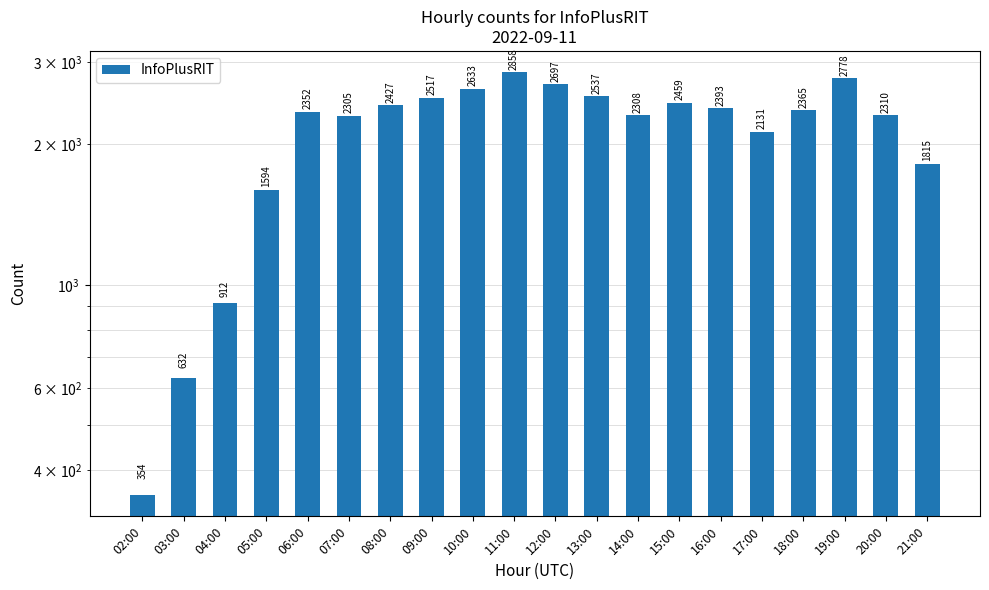

What is the difference between the values at 12:00 and 14:00?

389